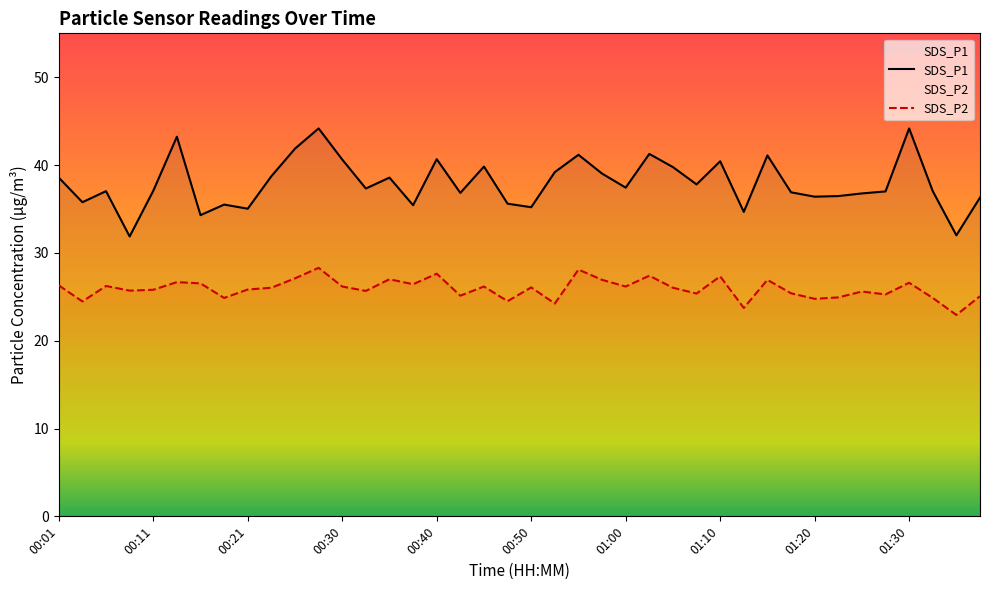

List the labels in order of SDS_P1 value, smallest first.

00:08, 01:34, 00:16, 01:12, 00:21, 00:50, 00:38, 00:18, 00:48, 00:03, 01:37, 01:20, 01:22, 01:25, 00:43, 01:17, 01:27, 00:06, 01:32, 00:11, 00:33, 01:00, 01:07, 00:01, 00:35, 00:23, 00:57, 00:53, 01:05, 00:45, 01:10, 00:30, 00:40, 01:15, 00:55, 01:02, 00:26, 00:13, 00:28, 01:30